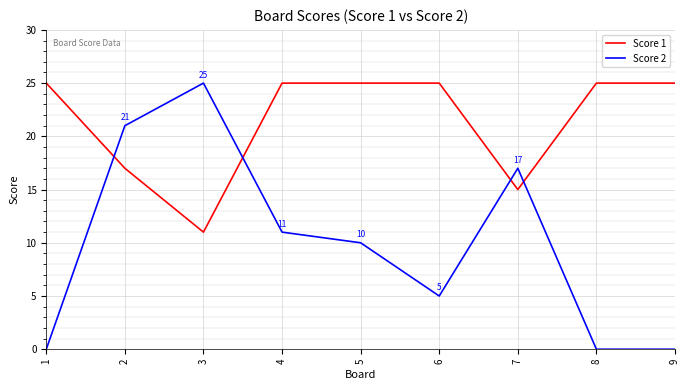

Reading right to left, extract all data points from this chart.

Score 1: 25	25	15	25	25	25	11	17	25
Score 2: 0	0	17	5	10	11	25	21	0